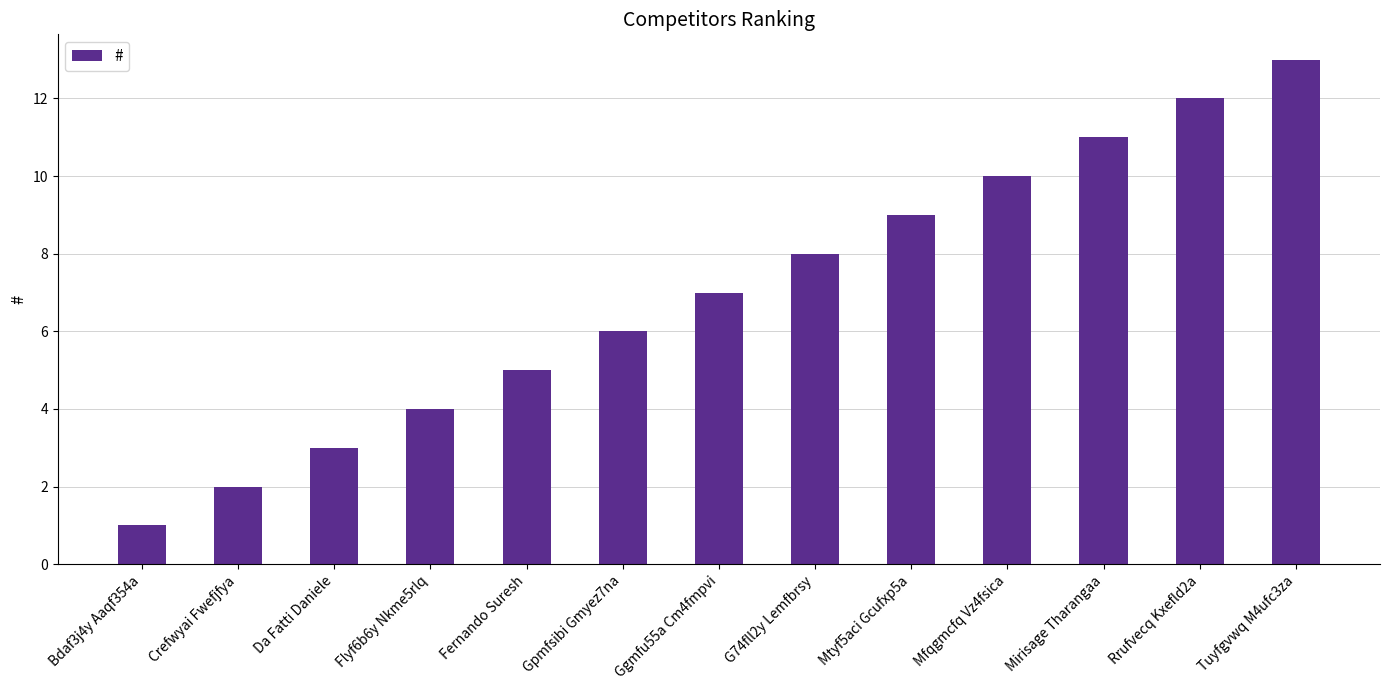

How many values are below 7?

6